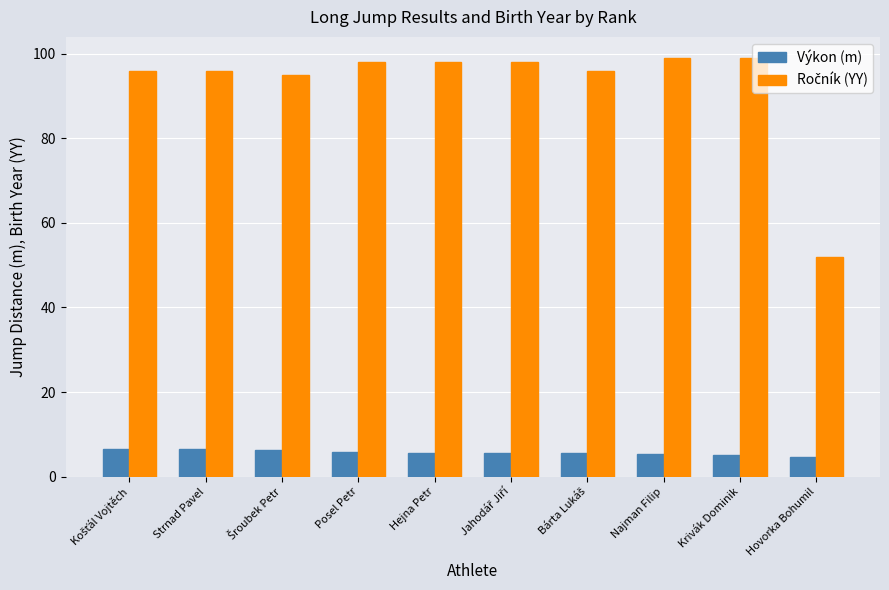

What is the average value of the Výkon (m) series?

5.7